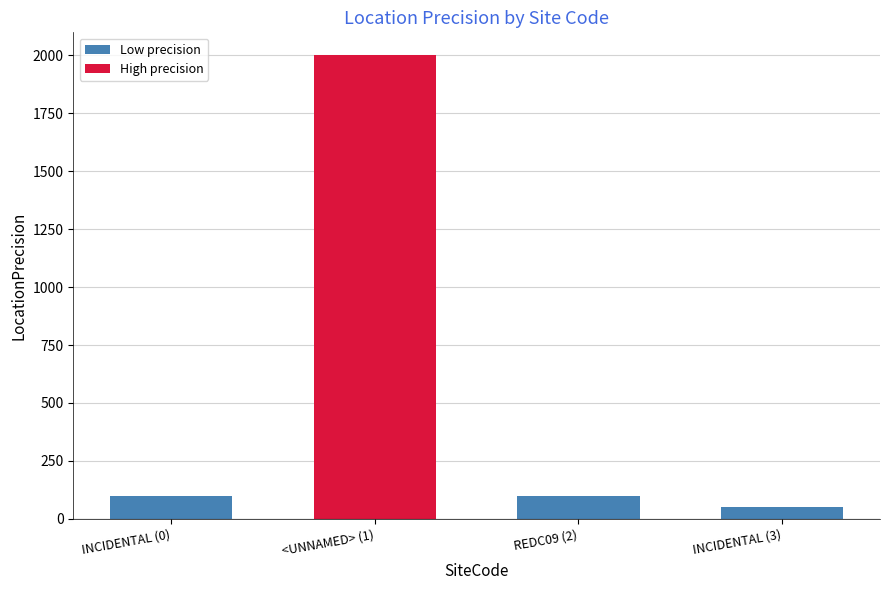

Reading left to right, list all the values displayed in this chart.

100	2000	100	50